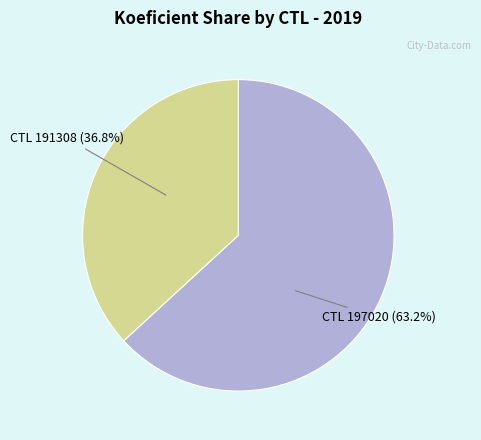

Which slice is the smallest?

CTL 191308 (36.8%)